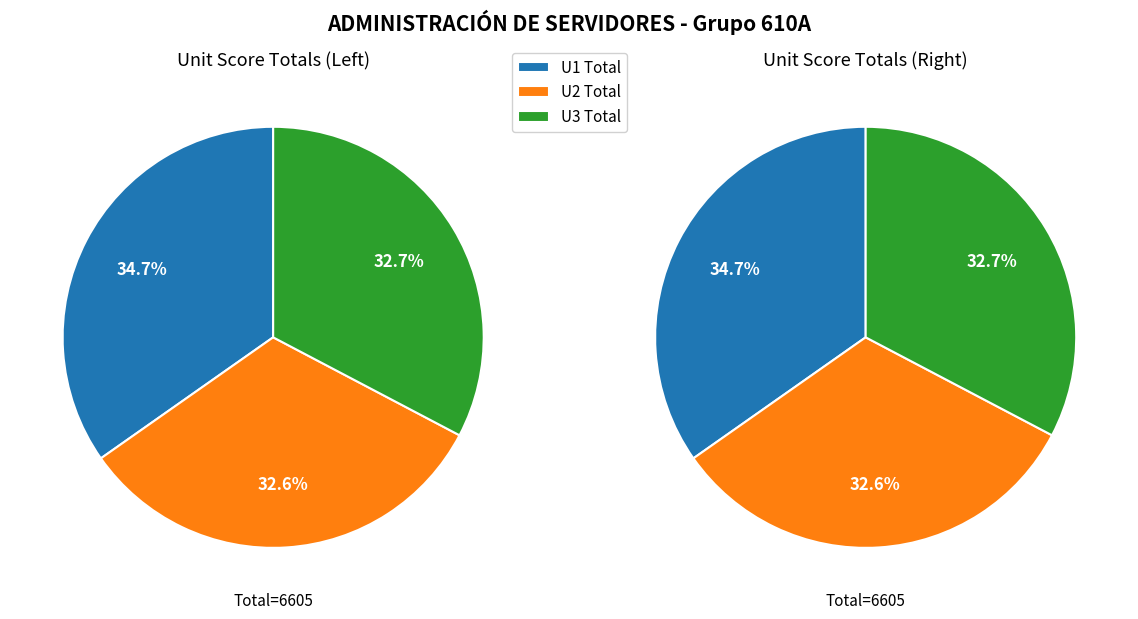

Is it true that MIROS TOLEDO ELSA YAZIRI is 11% of the pie?

False